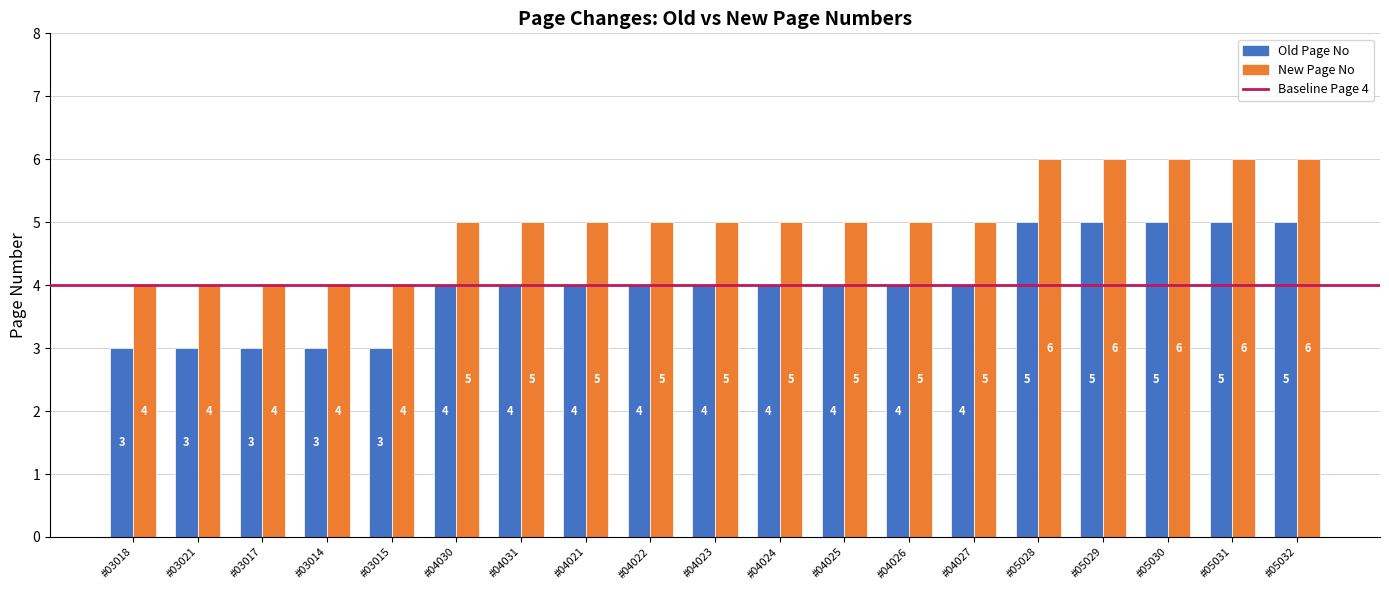

What is the label of the 19th bar from the left?

#05032